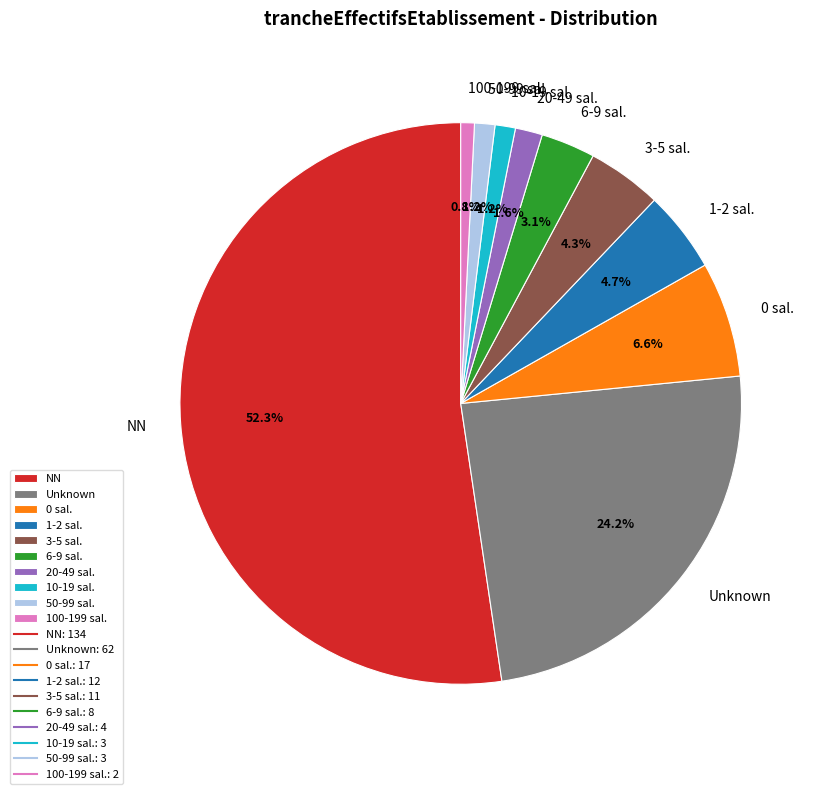

Is the sum of 50-99 sal. and 20-49 sal. greater than half?

No